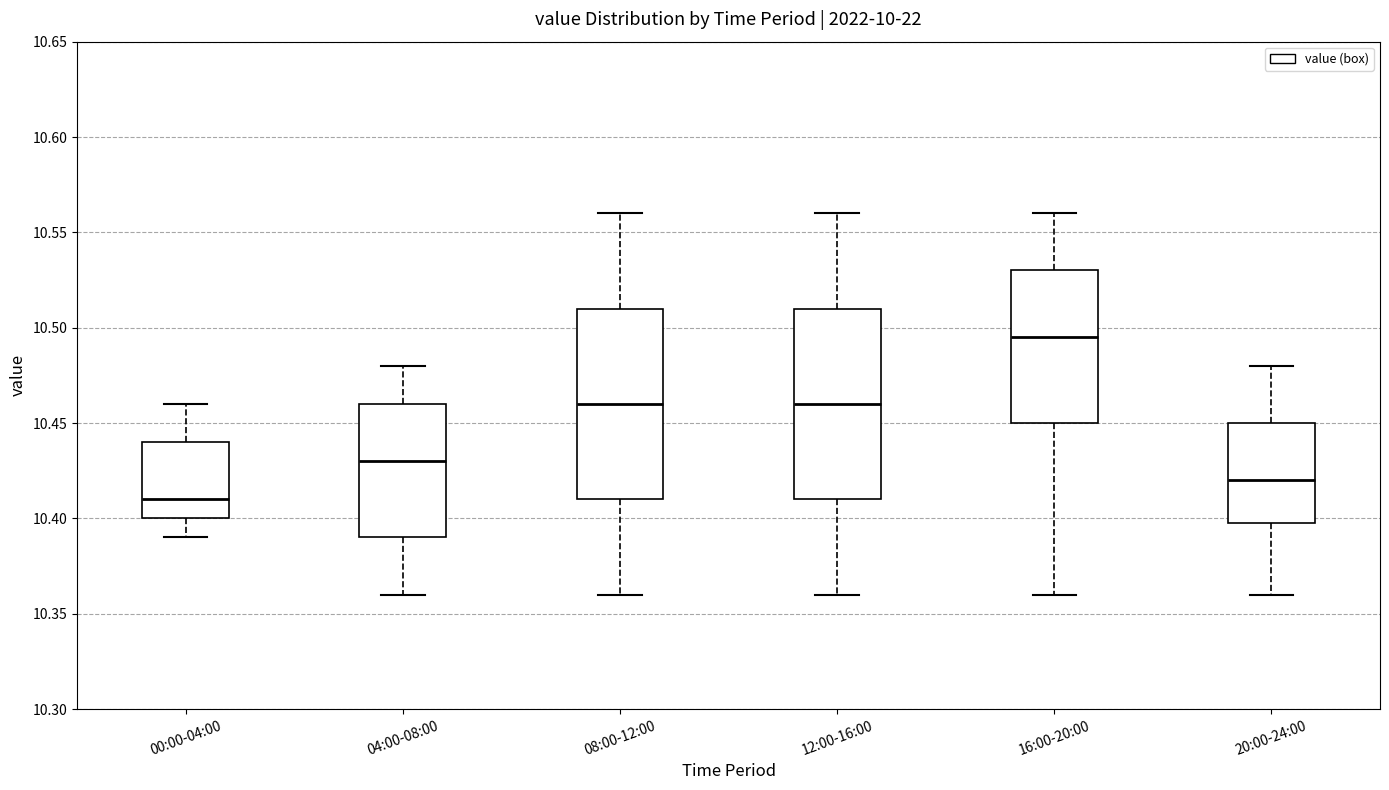

Which box has the highest median line?

16:00-20:00